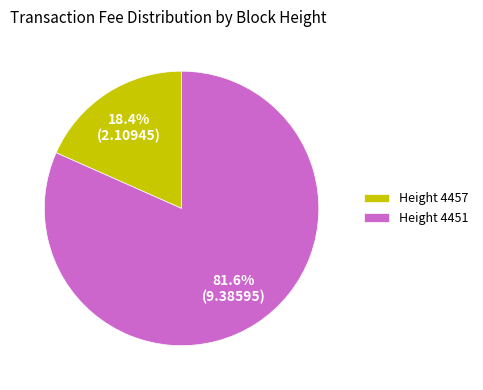

What portion of the pie excludes Height 4457?

81.6%